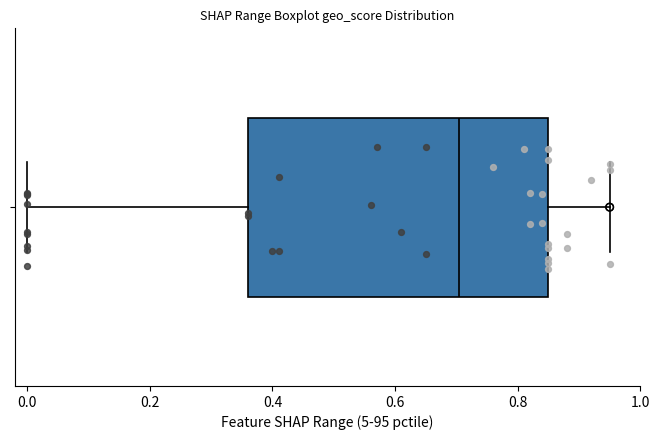

Transcribe this box plot: give where the median line is, the range the box spans, and where the two whiskers end, as read against the x-axis. The values are not printed on the chart, so give them approximately, as read against the axis.

median 0.70, box 0.36 to 0.86, whiskers 0.00 to 0.96